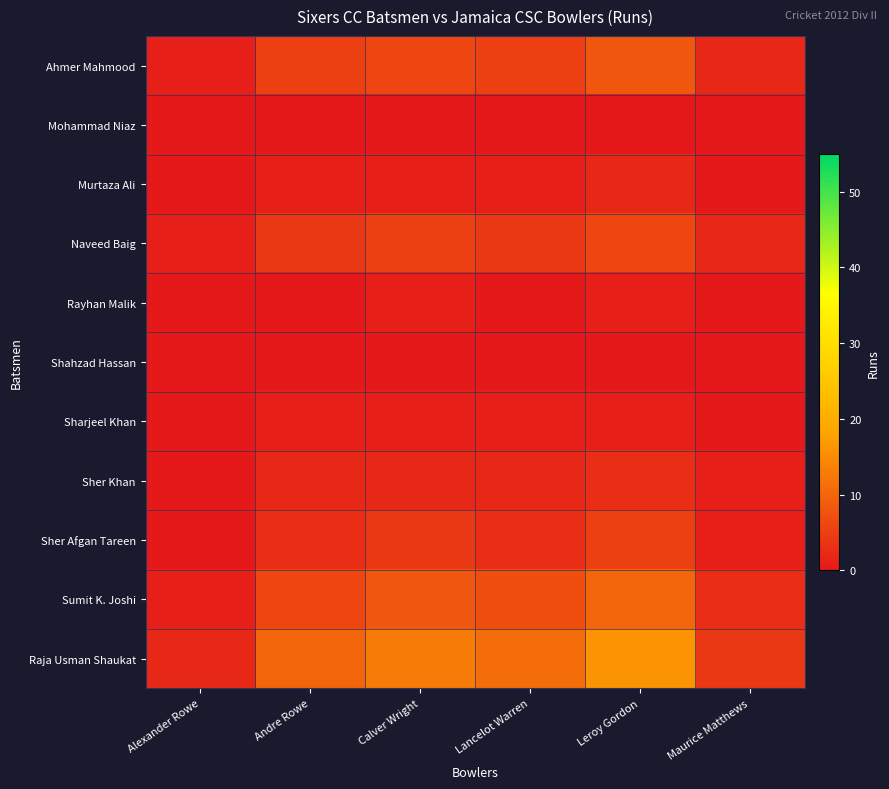

How many data points does each series have?

6